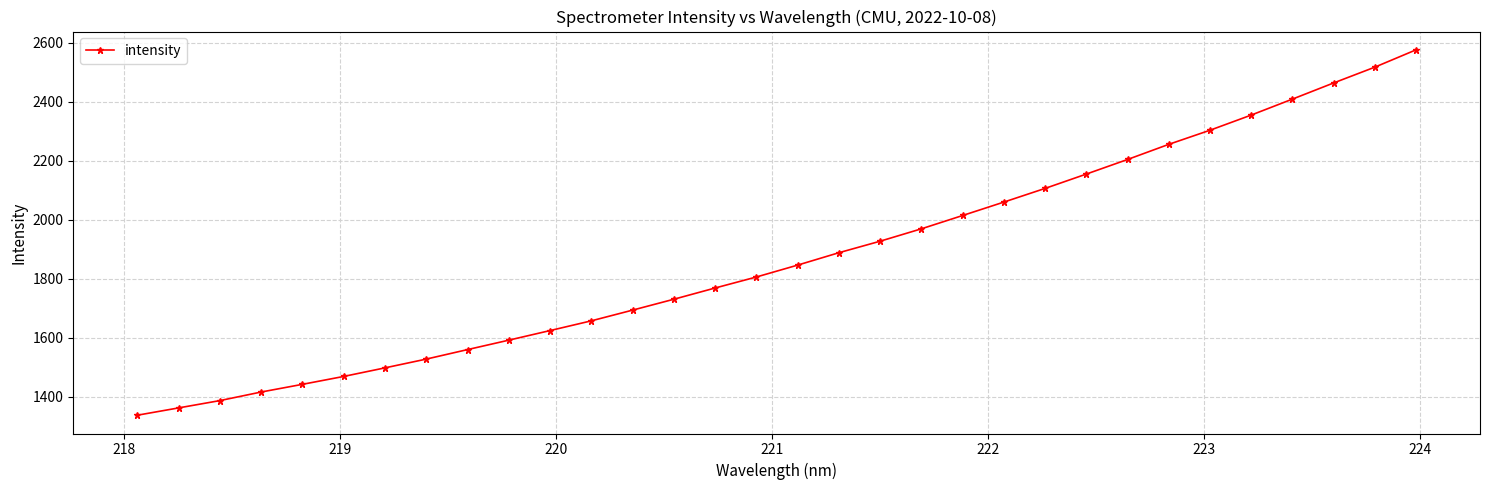

What is the minimum value shown in the chart?

1338.0